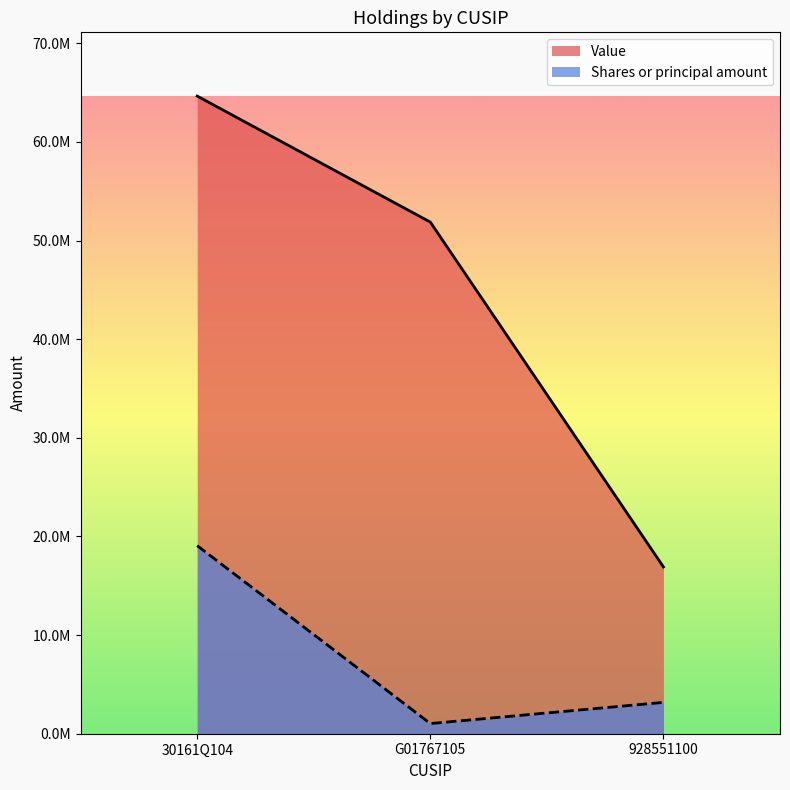

Where does the Value series first go above 51872000?

30161Q104